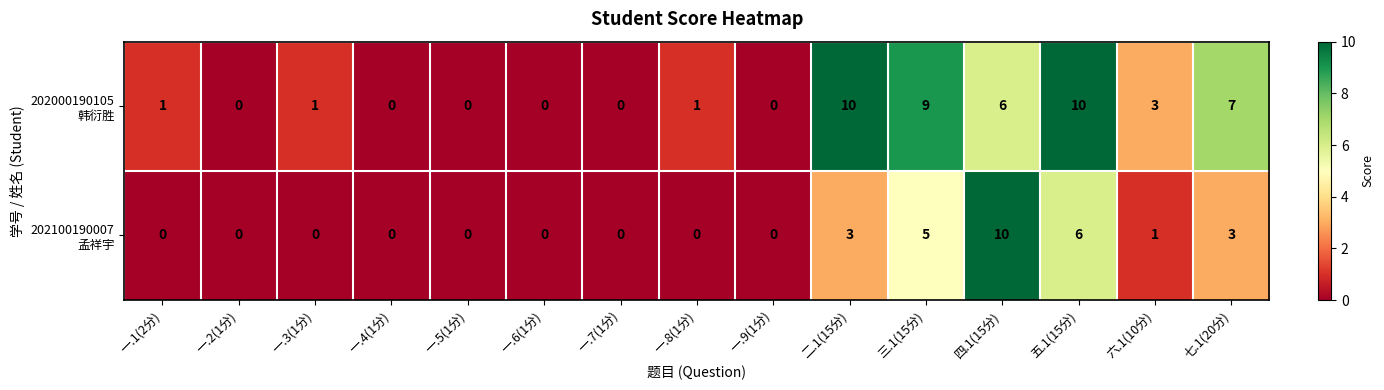

At how many categories does at least one series exceed 8?

4